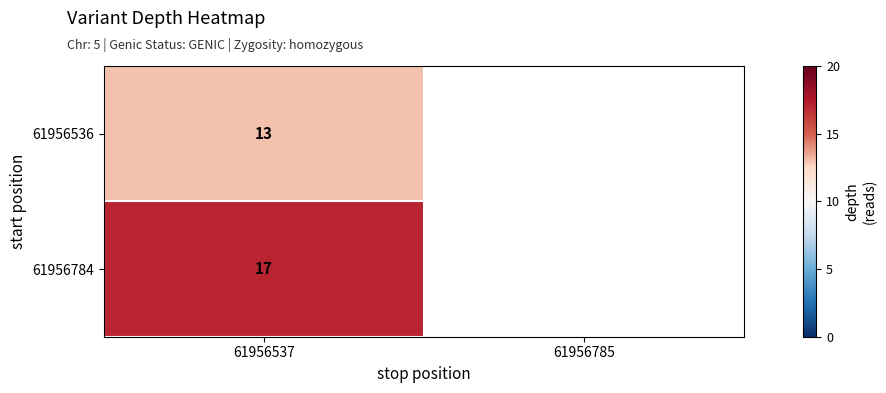

Is it true that 61956784 equals 3.7 at 61956537?

False